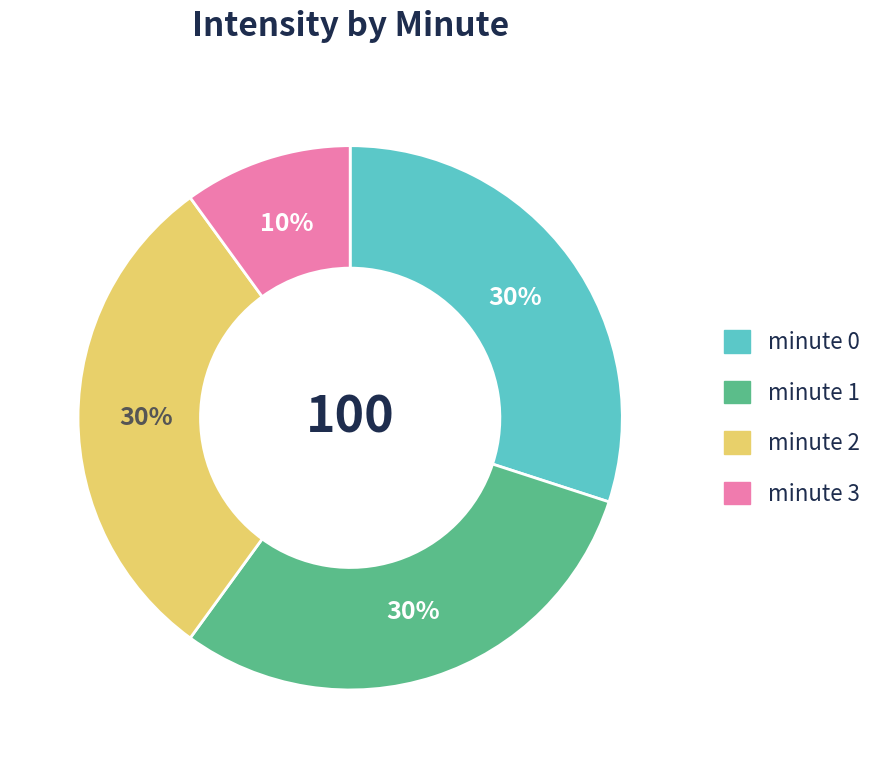

Approximately how many times larger is the value at minute 2 compared to minute 0?

1.0